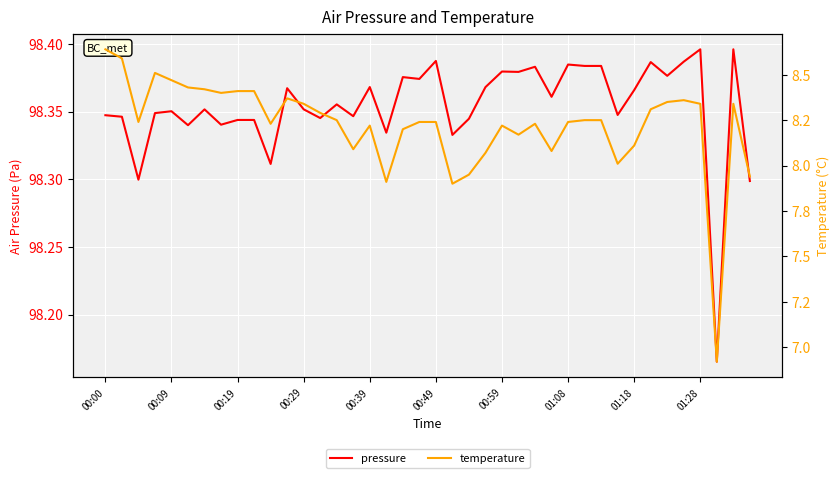

At which label does temperature first exceed 8?

00:00